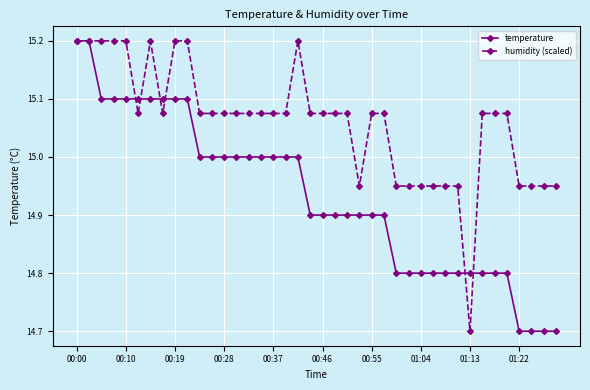

Rank the series by their average value, from highest to lowest.

humidity (scaled), temperature